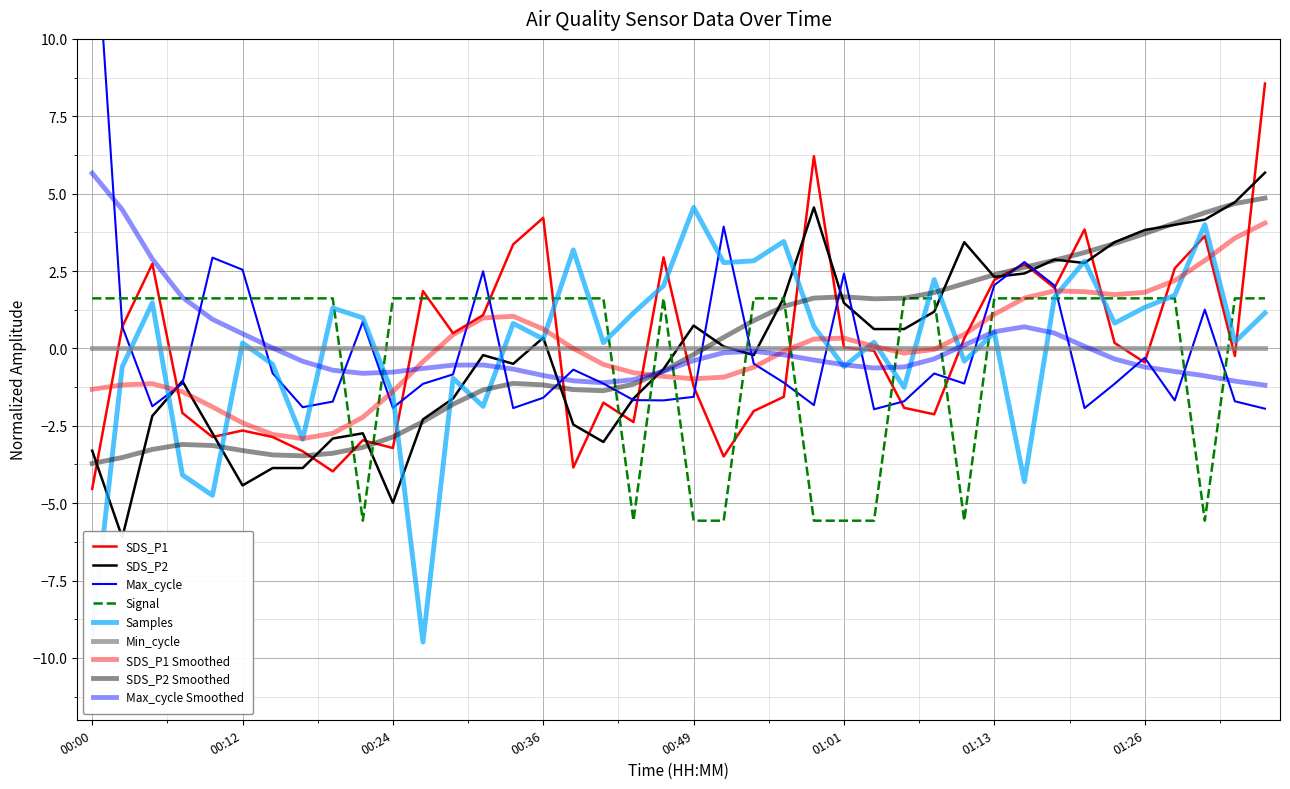

At how many categories does at least one series exceed 0?

40